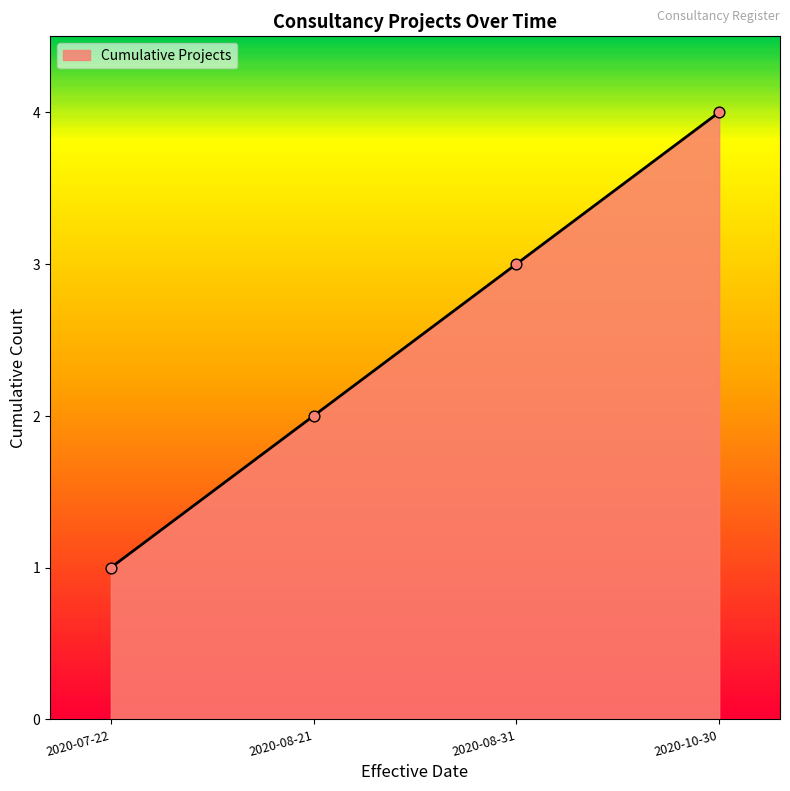

What is the ratio of the value at 2020-10-30 to the value at 2020-08-31?

1.3